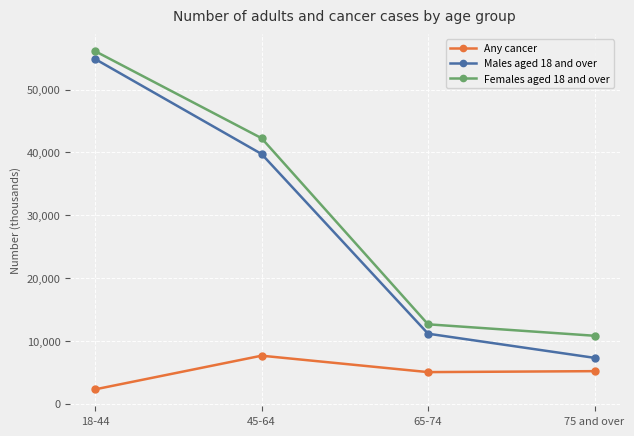

Does the chart display data point markers on the line(s)?

Yes